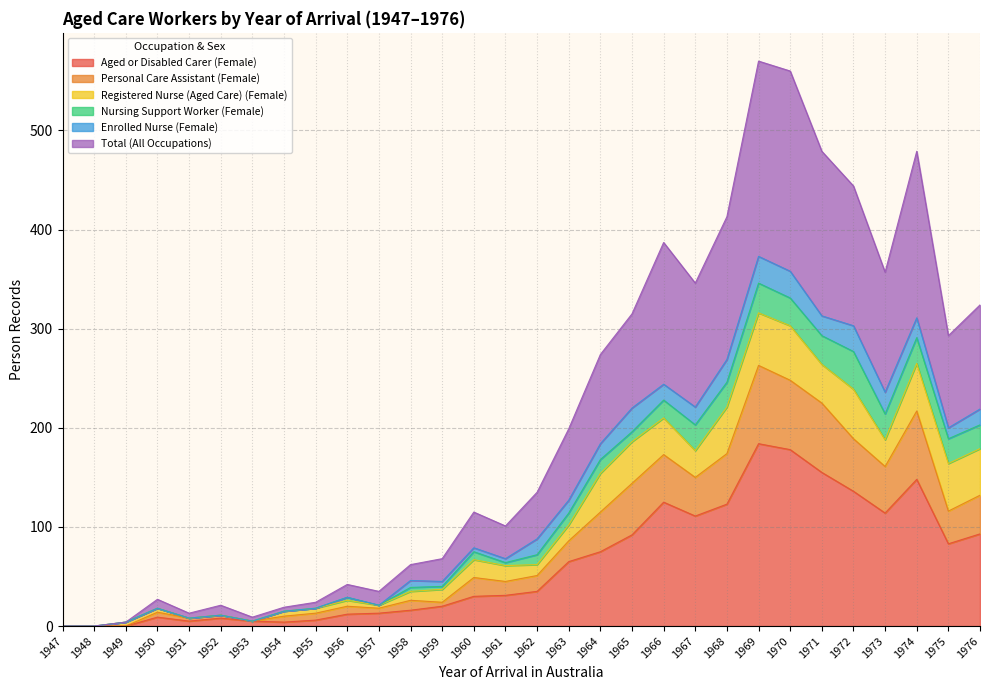

Which series has the largest range (max minus min)?

Total (All Occupations)